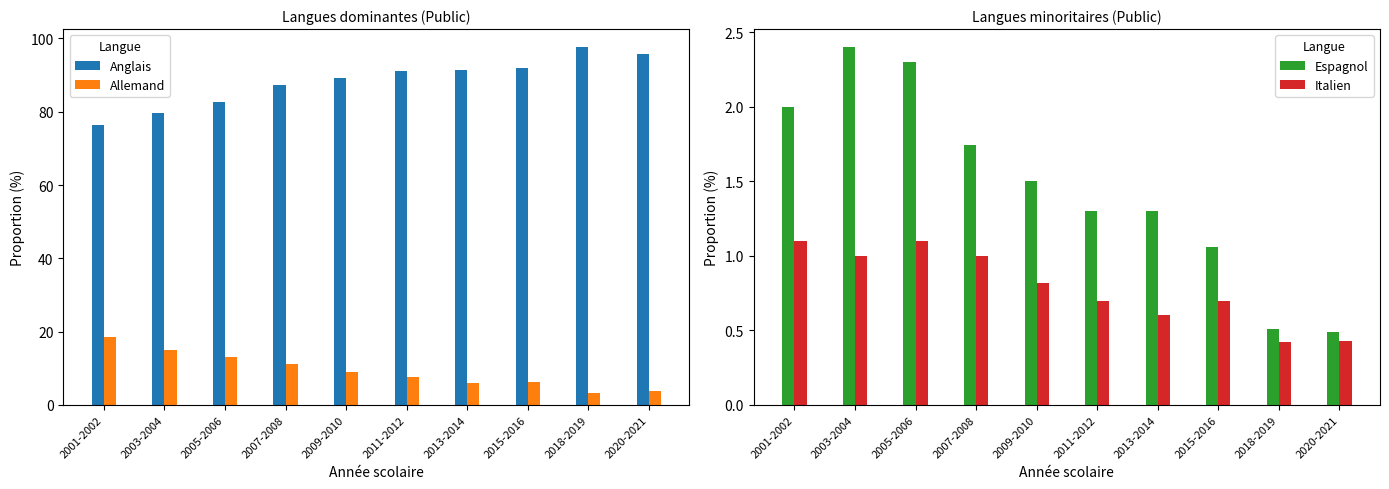

Which category has the lowest value across all series?

2018-2019